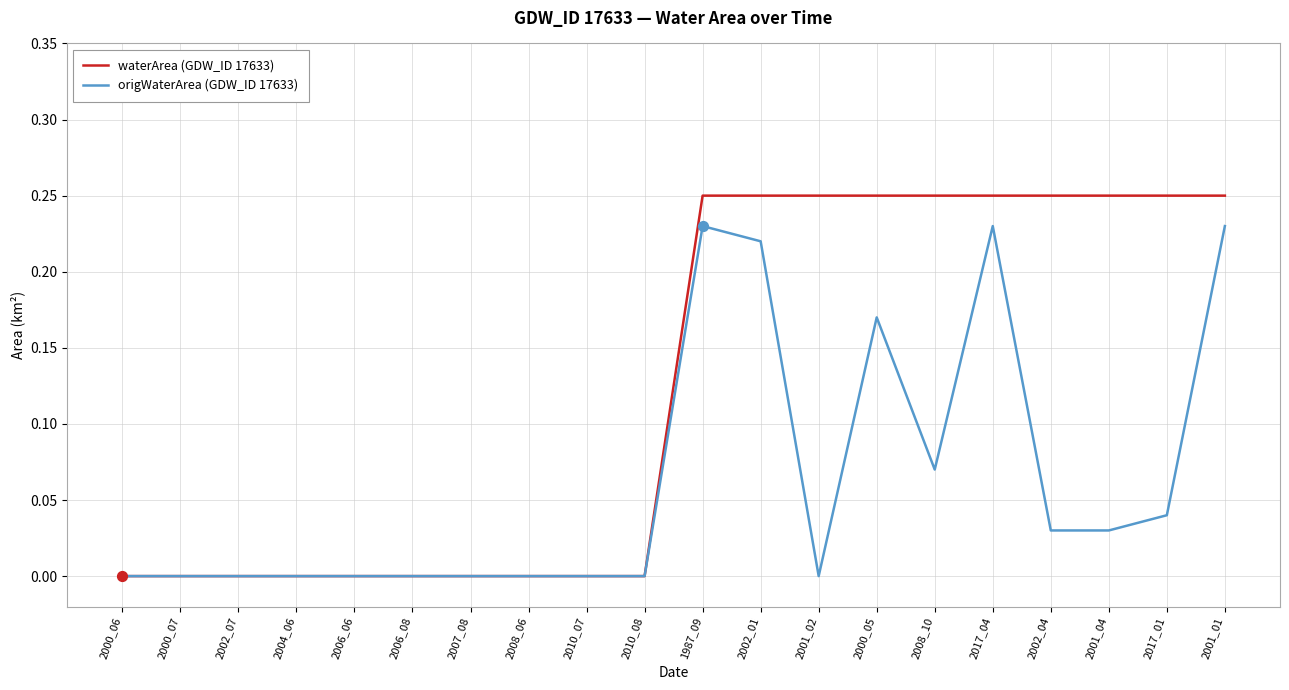

Which series has the largest total across all categories?

waterArea (GDW_ID 17633)